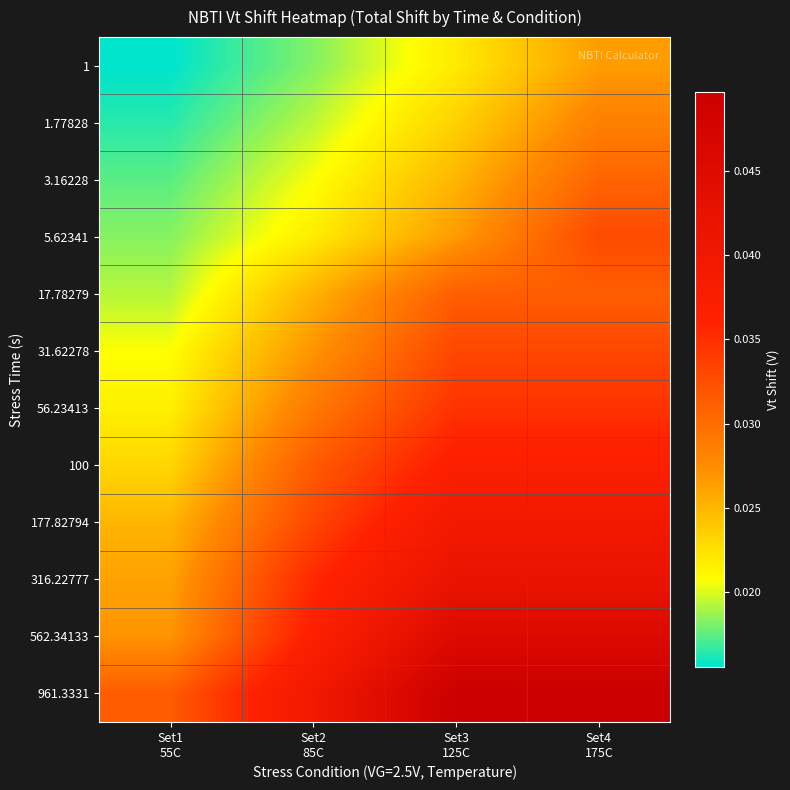

What is the total value across all series at Set1
55C?

0.3